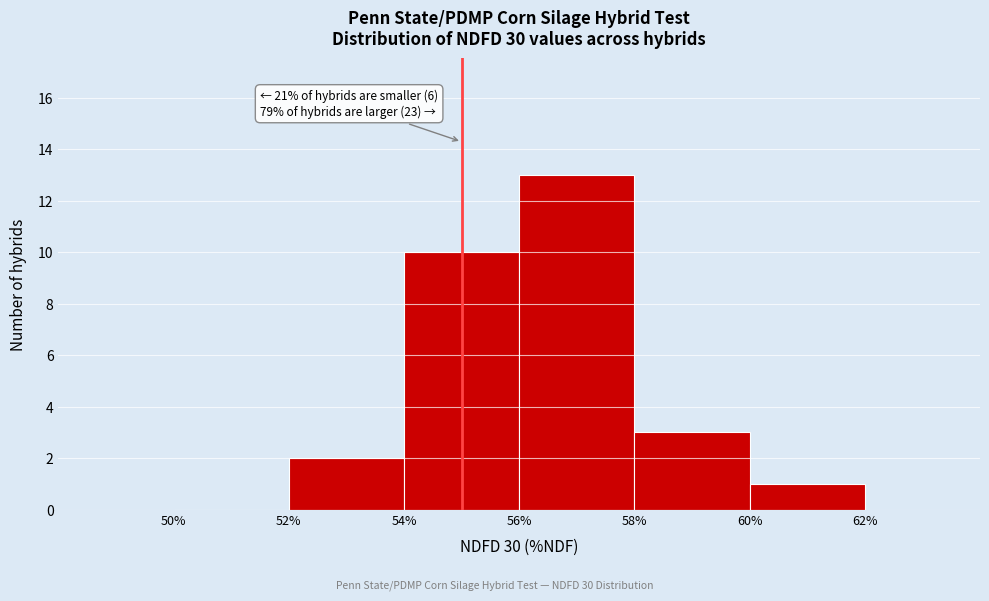

Over which range of the x-axis is the bar tallest?

56% to 58%